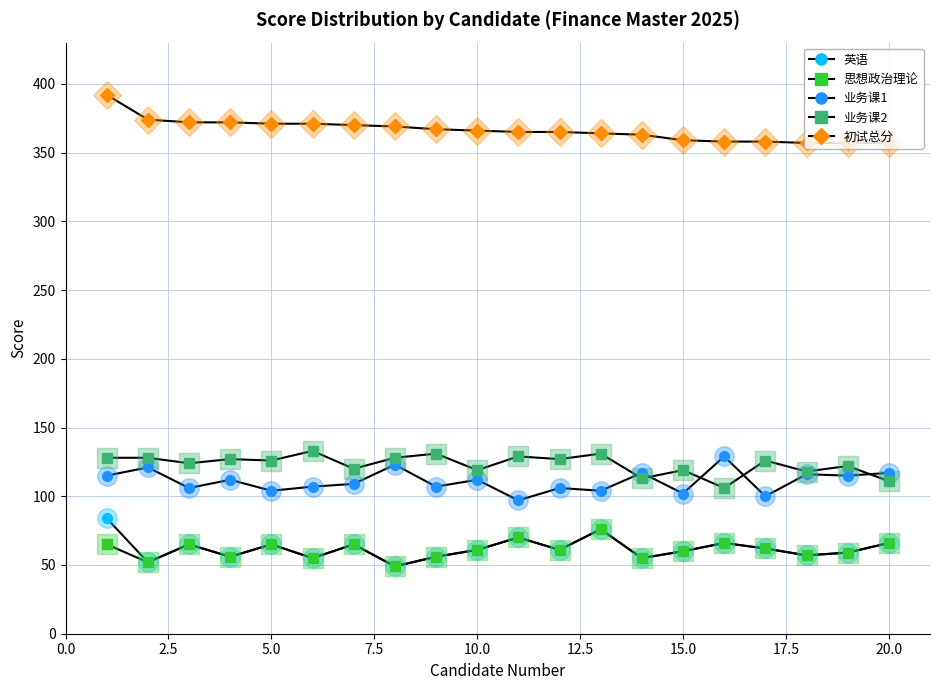

What are all the series names shown in the legend?

英语, 思想政治理论, 业务课1, 业务课2, 初试总分